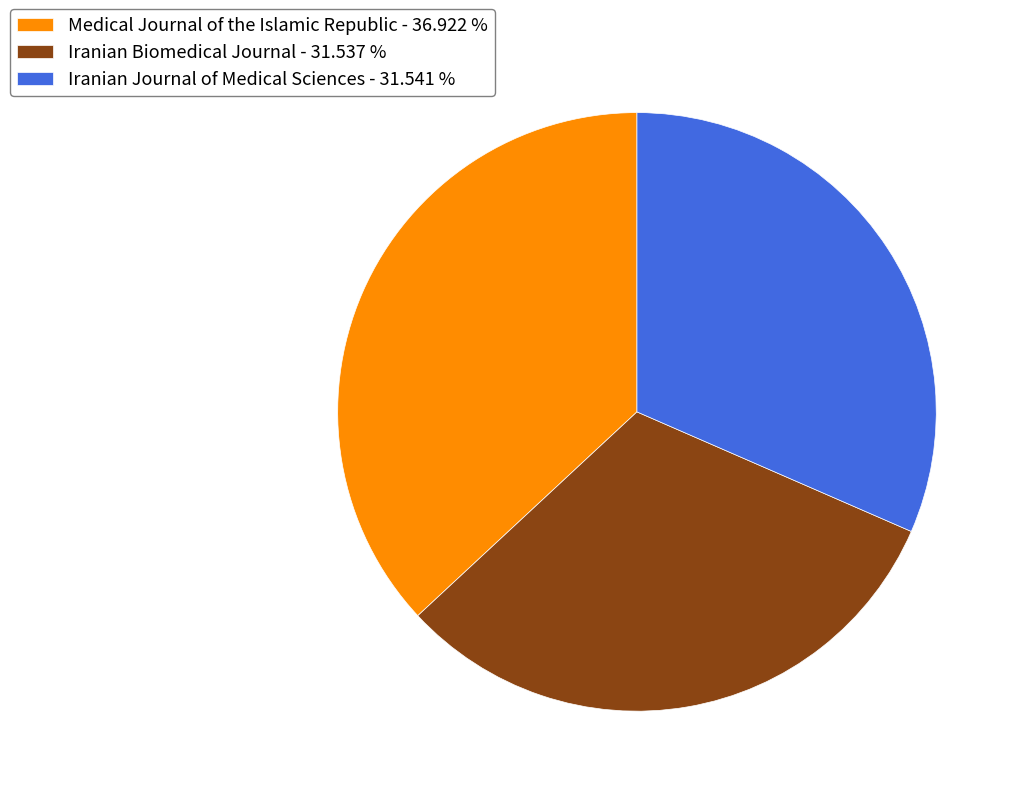

Which category has the biggest portion of the pie?

Medical Journal of the Islamic Republic - 36.922 %